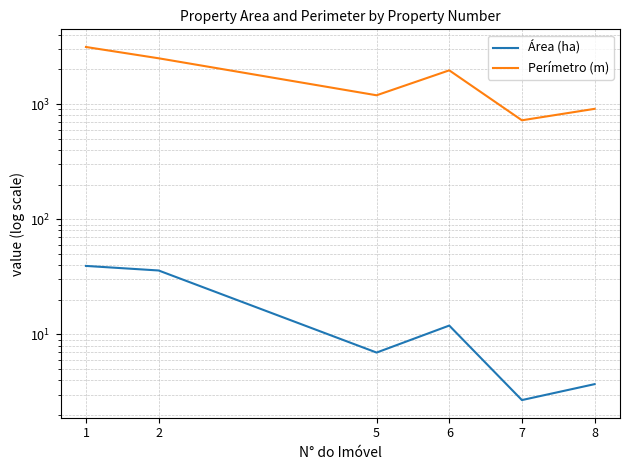

What is the spread (max minus min) of values at 6?

1953.1